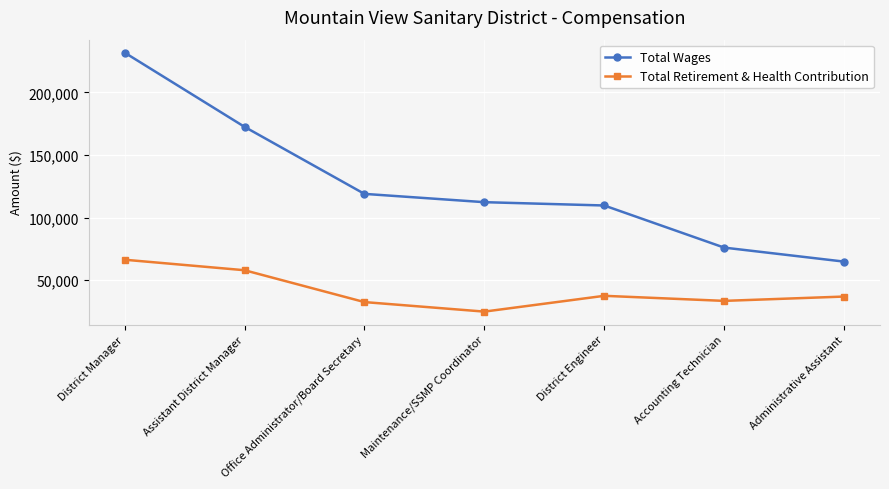

What is the sum of the Total Wages values at Administrative Assistant and Office Administrator/Board Secretary?

183870